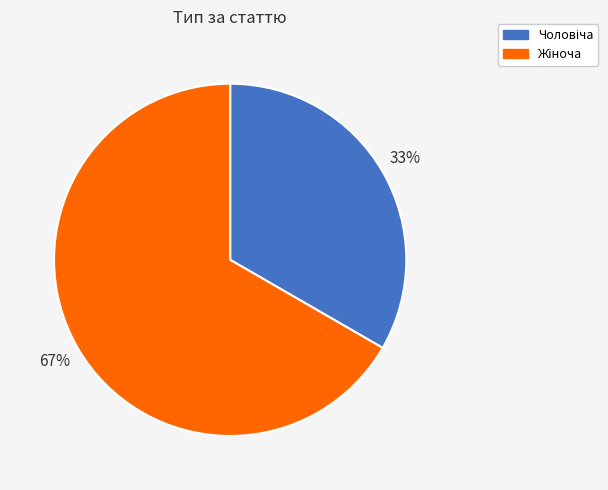

To the nearest percent, what is the average slice percentage?

50%